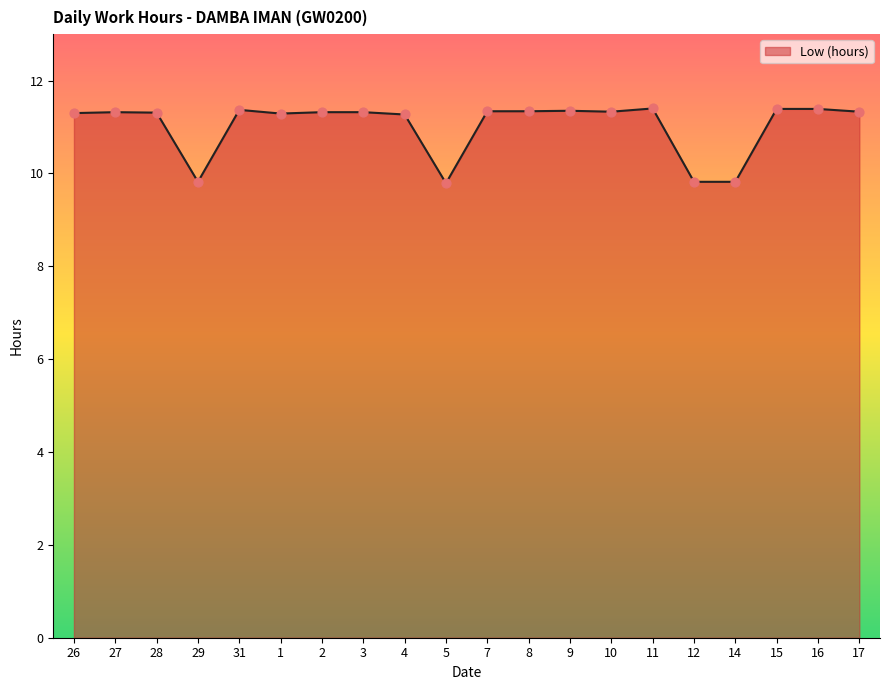

What is the change in value from 29 to 7?

+1.5